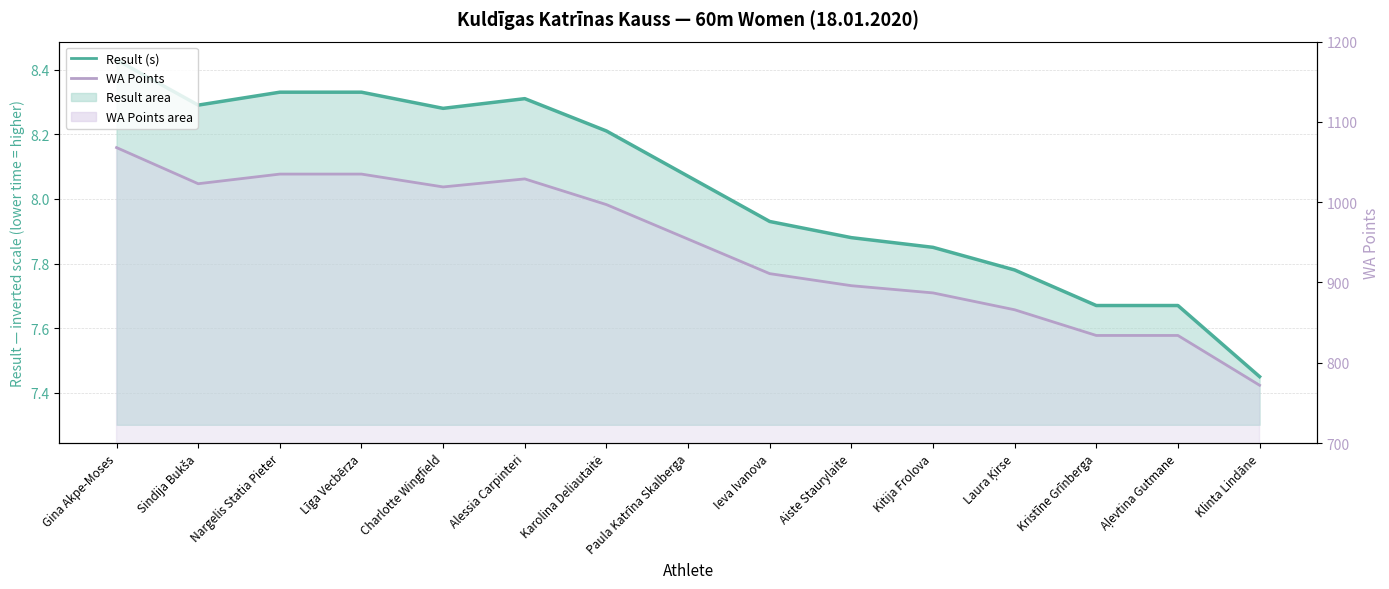

What position from the left is Gina Akpe-Moses?

1